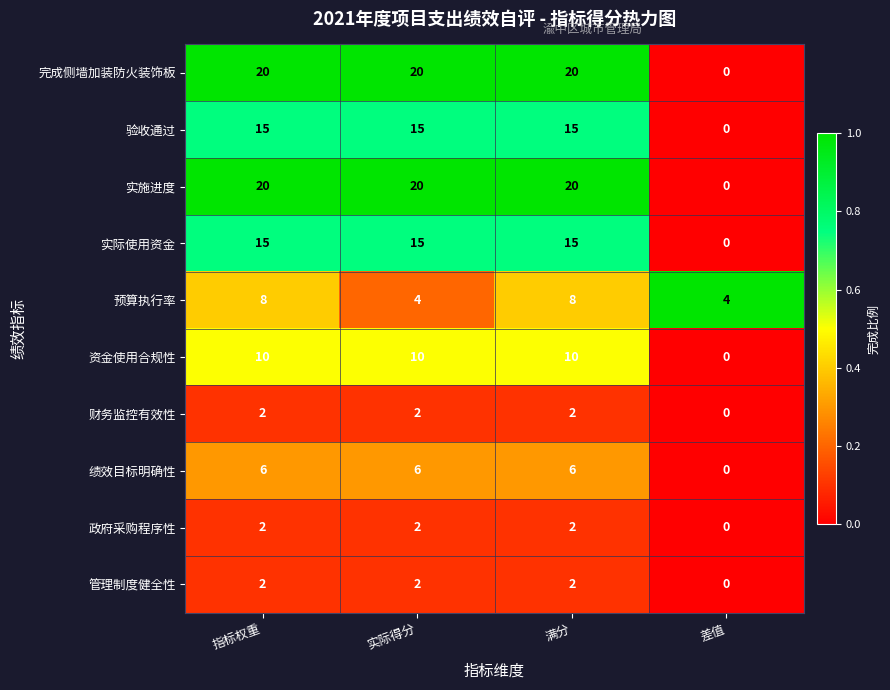

What value does the 绩效目标明确性 series have at 满分?

6